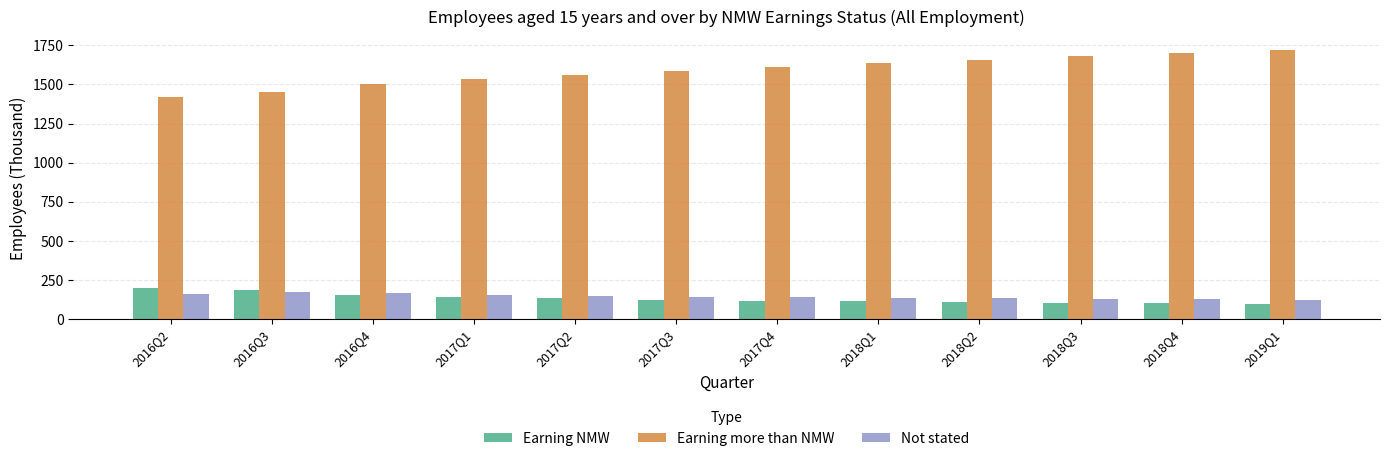

How many categories are shown in the chart?

12